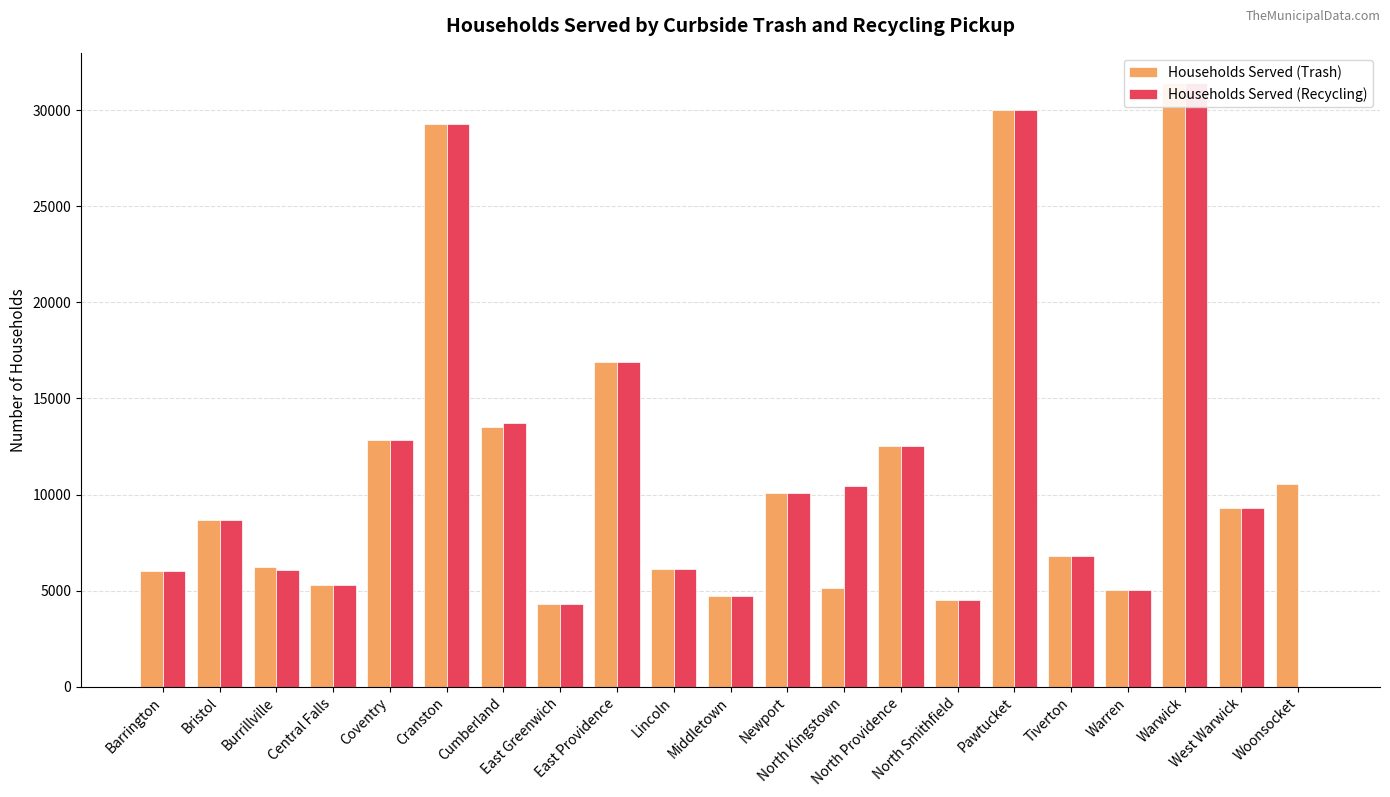

How many data points in Households Served (Trash) are less than 8700?

10